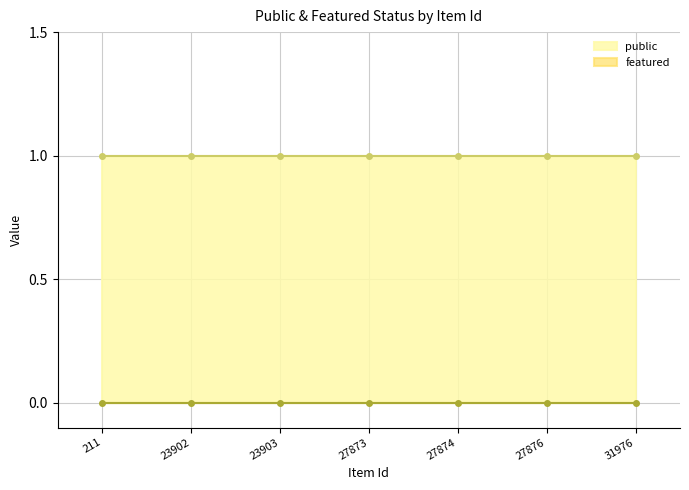

What is the difference between the highest and lowest values at 23903?

1